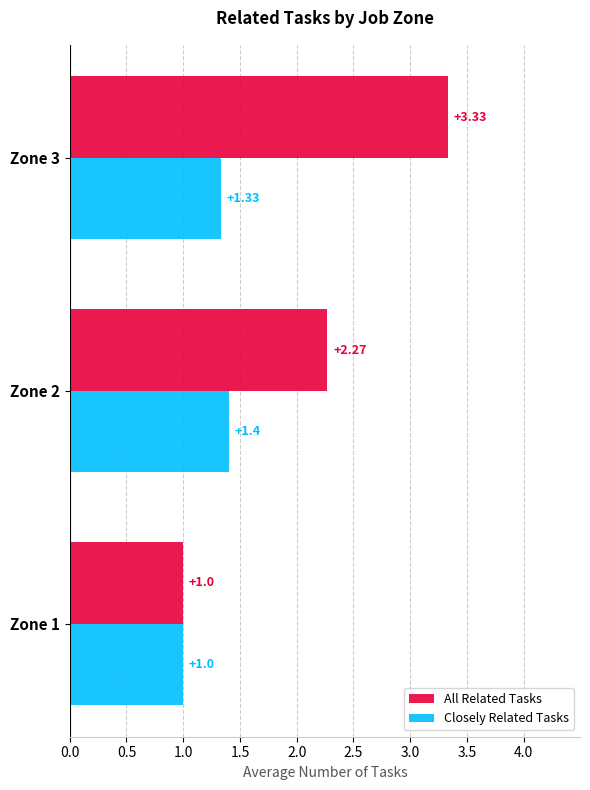

Which series has the largest total across all categories?

All Related Tasks